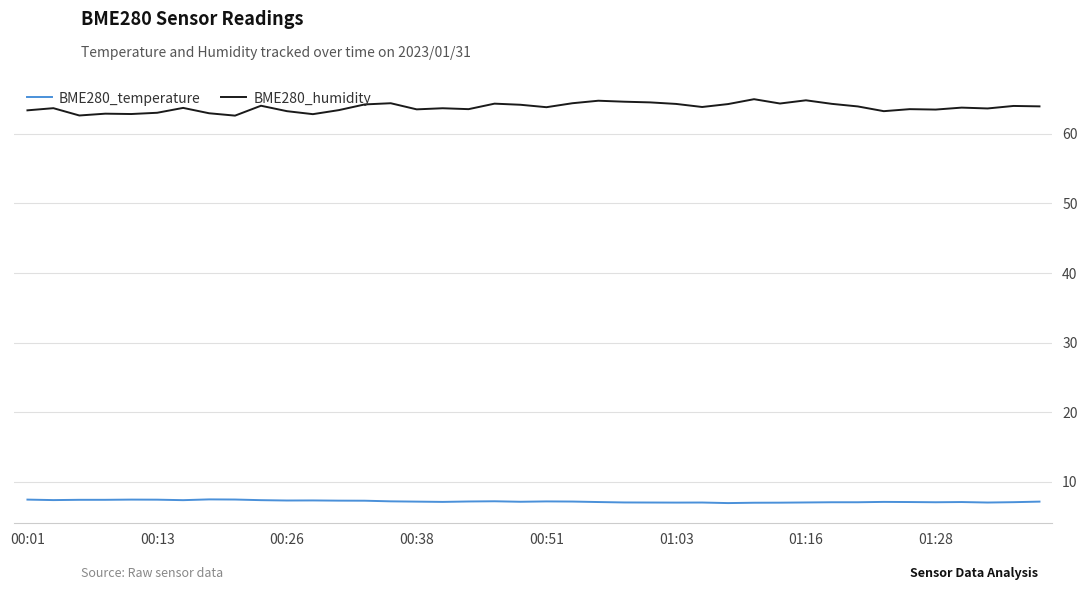

List the series in order of their peak value, highest first.

BME280_humidity, BME280_temperature